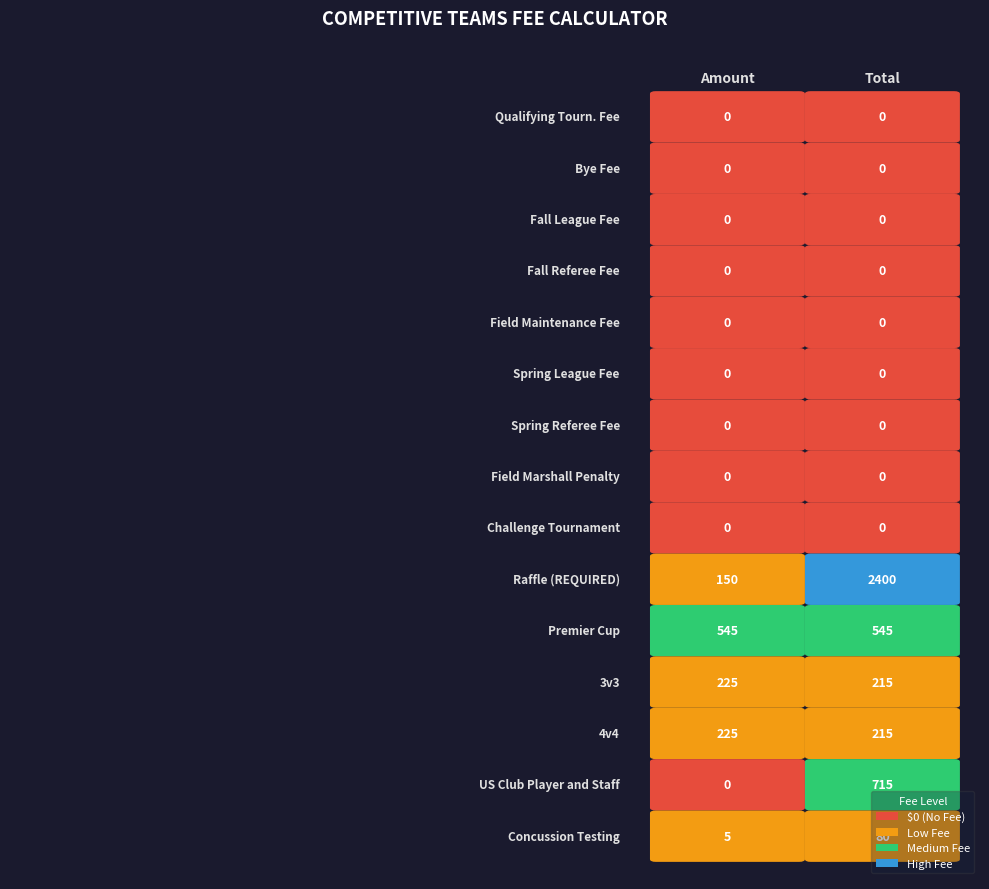

How many distinct data groups are displayed?

15